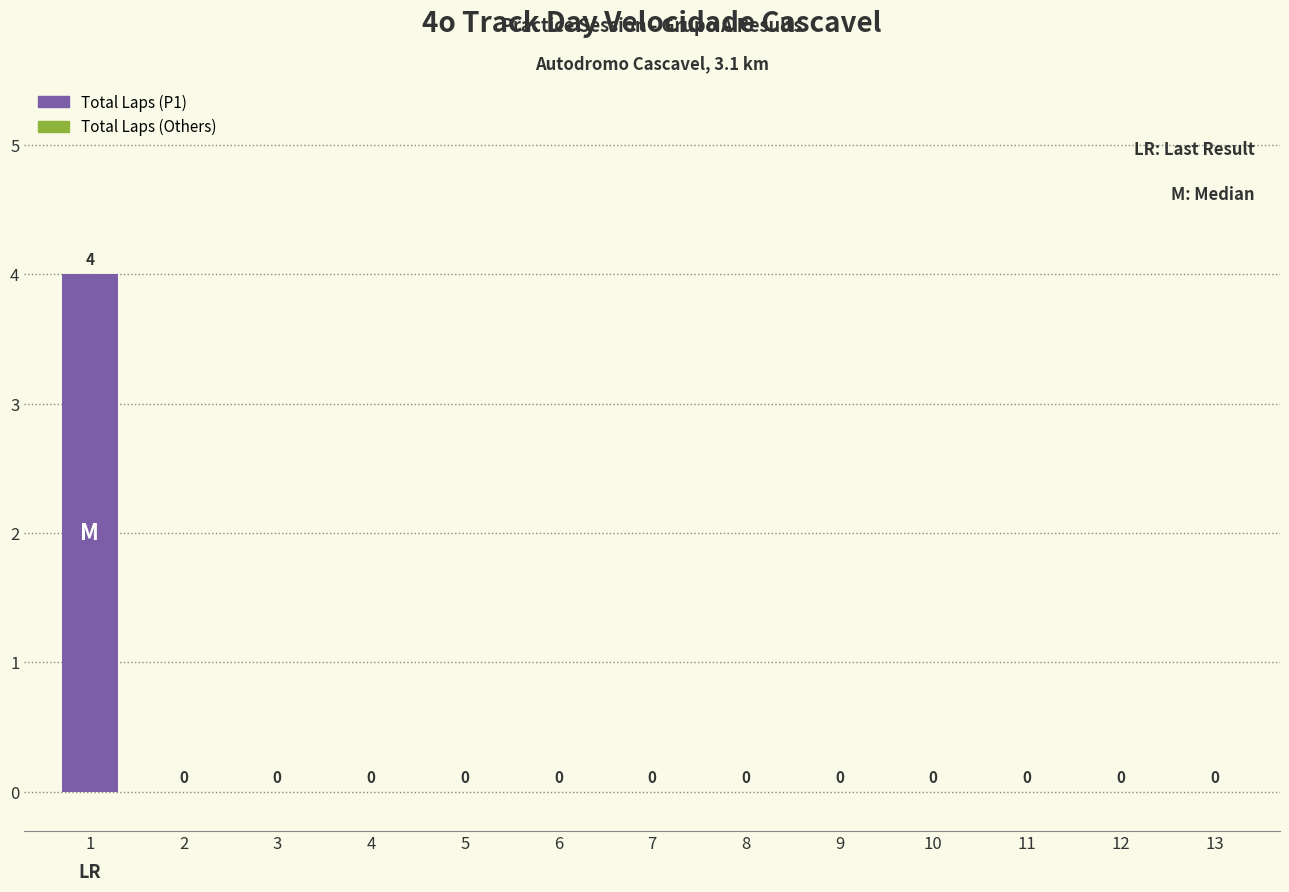

What is the maximum value shown in the chart?

4